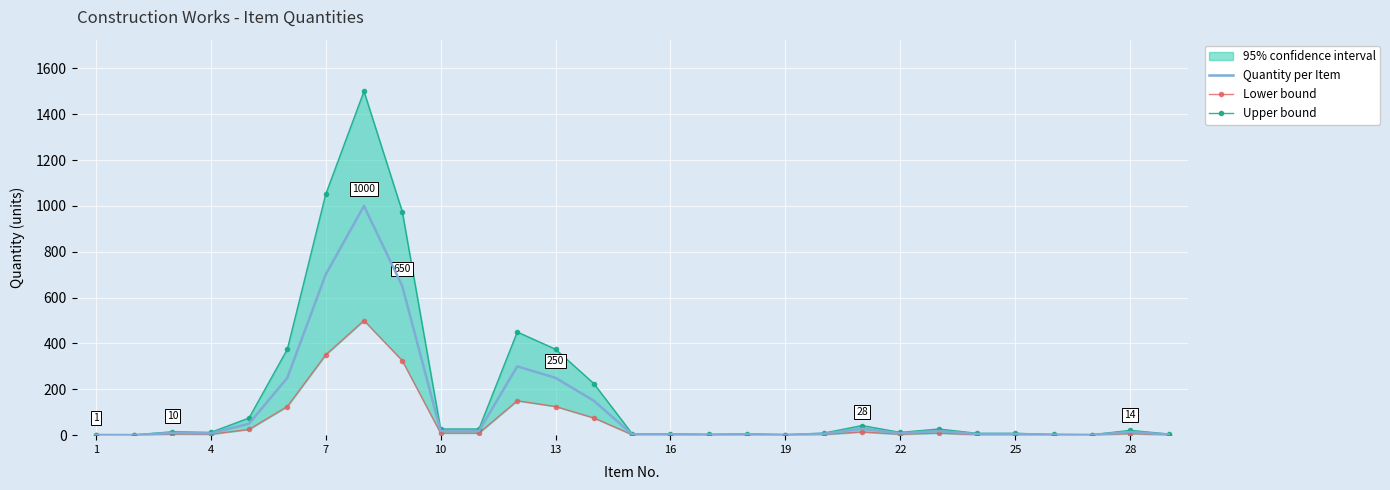

Reading left to right, extract all data points from this chart.

Quantity per Item: 1.0	0.5	10.0	8.0	50.0	250.0	700.0	1000.0	650.0	18.0	18.0	300.0	250.0	150.0	4.0	4.0	2.0	4.0	1.0	6.0	28.0	8.0	18.0	5.0	5.0	2.0	1.0	14.0	3.0
Lower bound: 0.5	0.1	5.0	4.0	25.0	125.0	350.0	500.0	325.0	9.0	9.0	150.0	125.0	75.0	2.0	2.0	1.0	2.0	0.5	3.0	14.0	4.0	9.0	2.0	2.0	1.0	0.5	7.0	1.0
Upper bound: 2.0	1.0	15.0	12.0	75.0	375.0	1050.0	1500.0	975.0	27.0	27.0	450.0	375.0	225.0	6.0	6.0	3.0	6.0	2.0	9.0	42.0	12.0	27.0	8.0	8.0	3.0	2.0	21.0	5.0